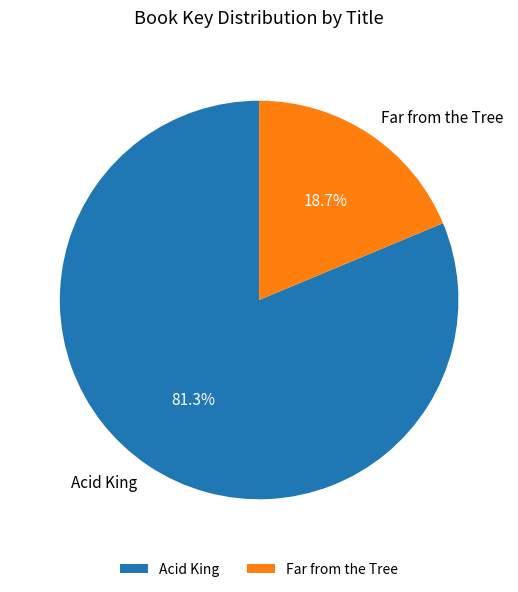

Which slice is the largest?

Acid King